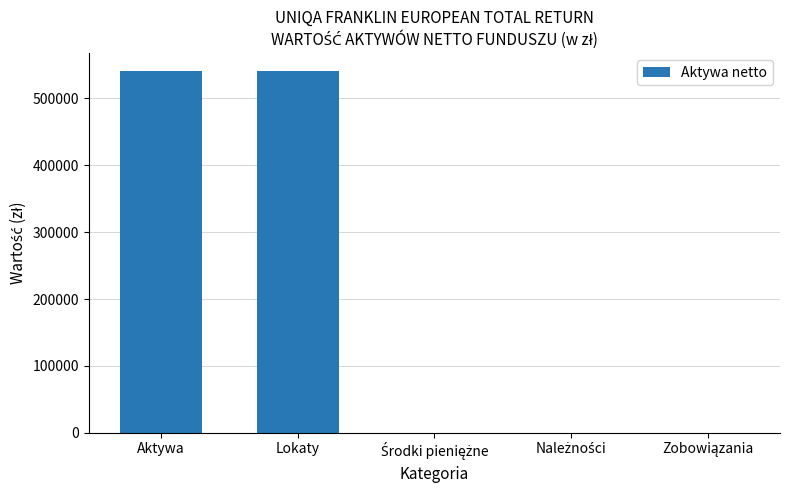

What is the maximum value shown in the chart?

540797.3